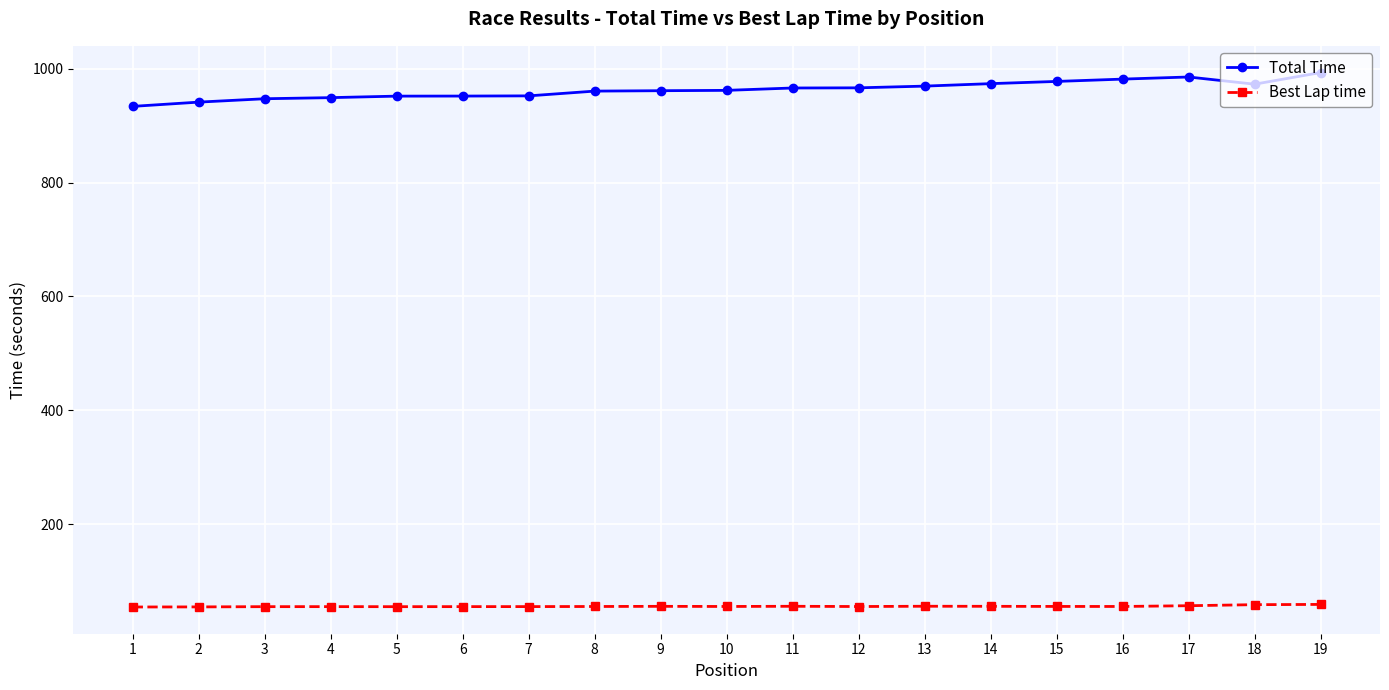

The Best Lap time series shows 55.6 at 10. True or false?

True